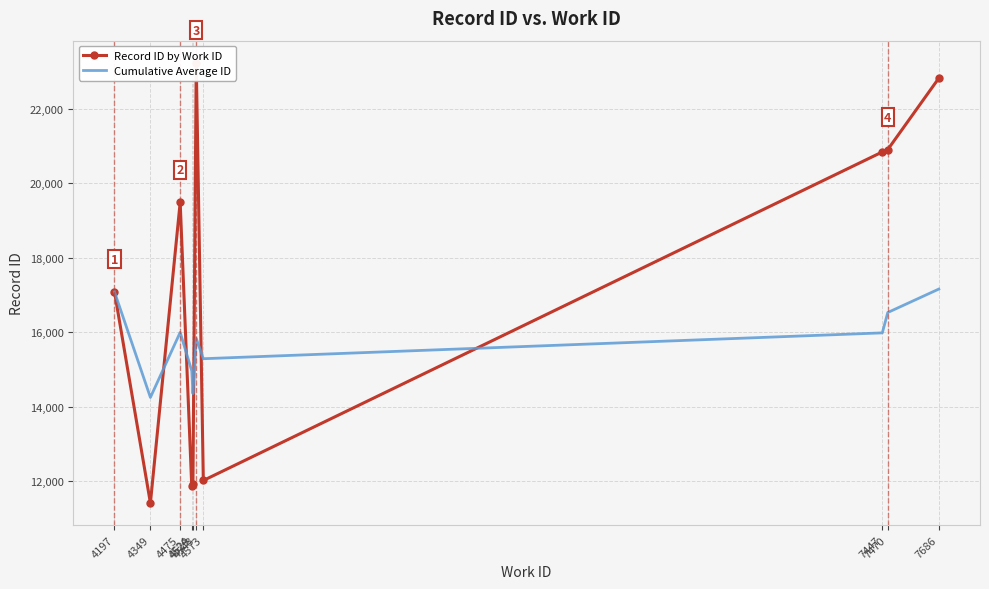

Between 4197 and 4524, which is larger?

4197